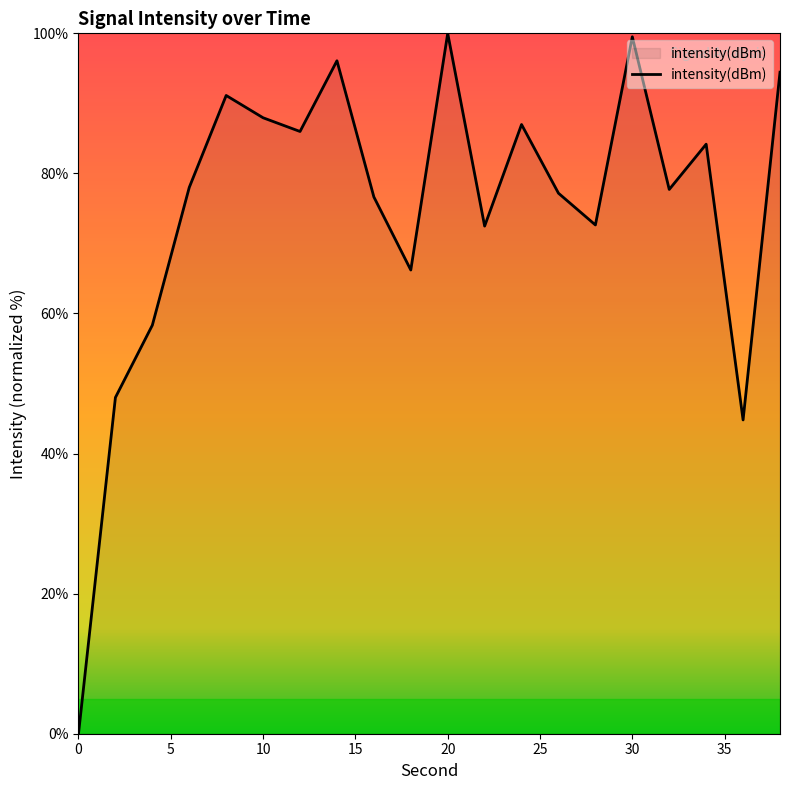

What is the greatest value displayed?

100.0